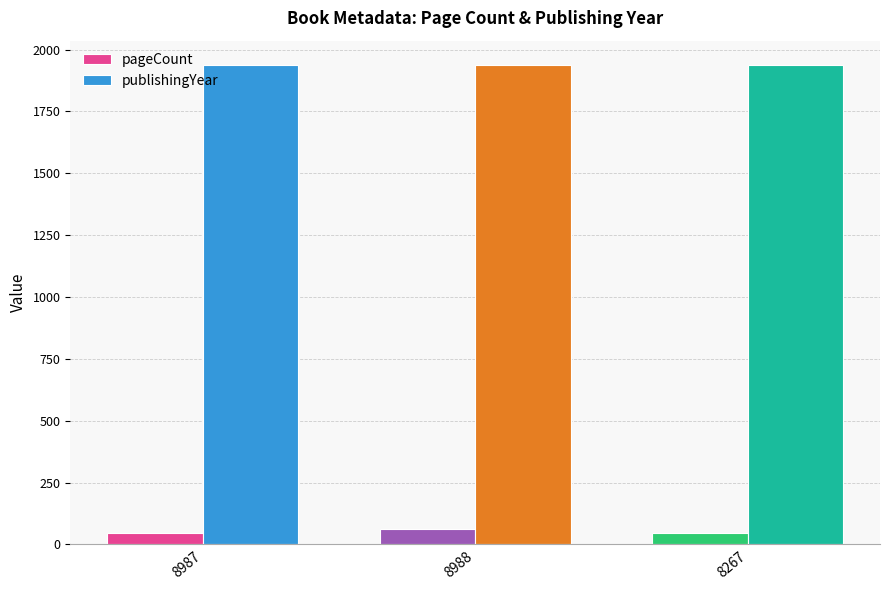

The value of publishingYear at 8988 is 1255. True or false?

False